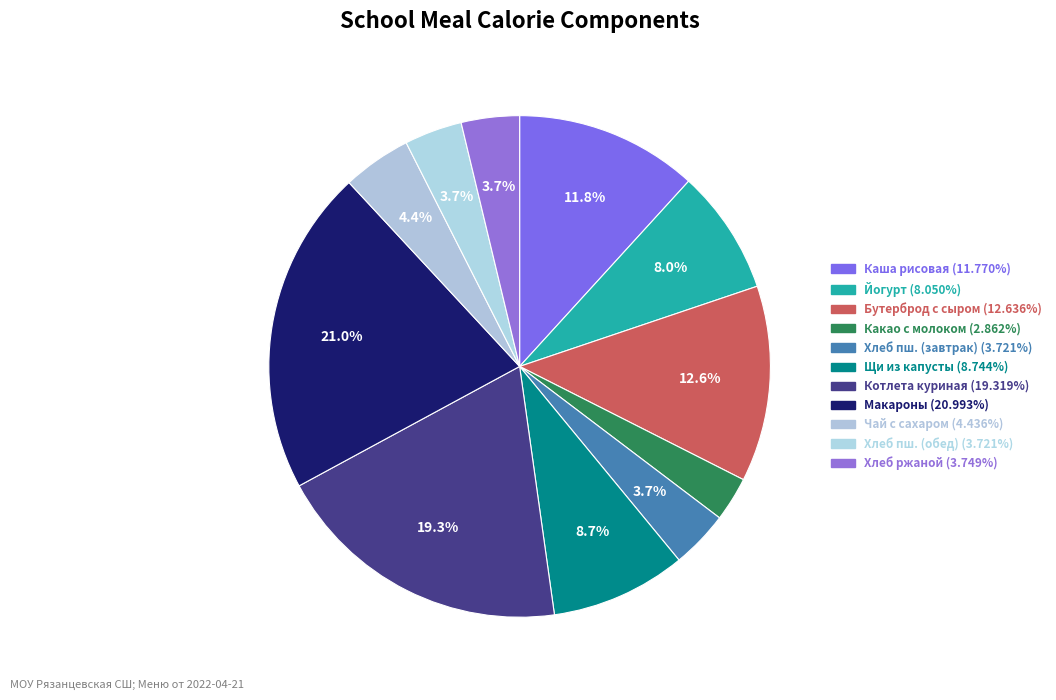

Which category has the smallest portion of the pie?

Какао с молоком